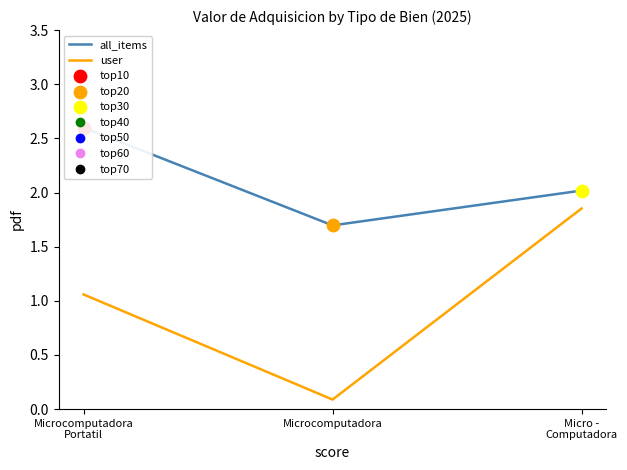

Is the value of all_items at Micro -
Computadora greater than the value of user at Microcomputadora?

Yes